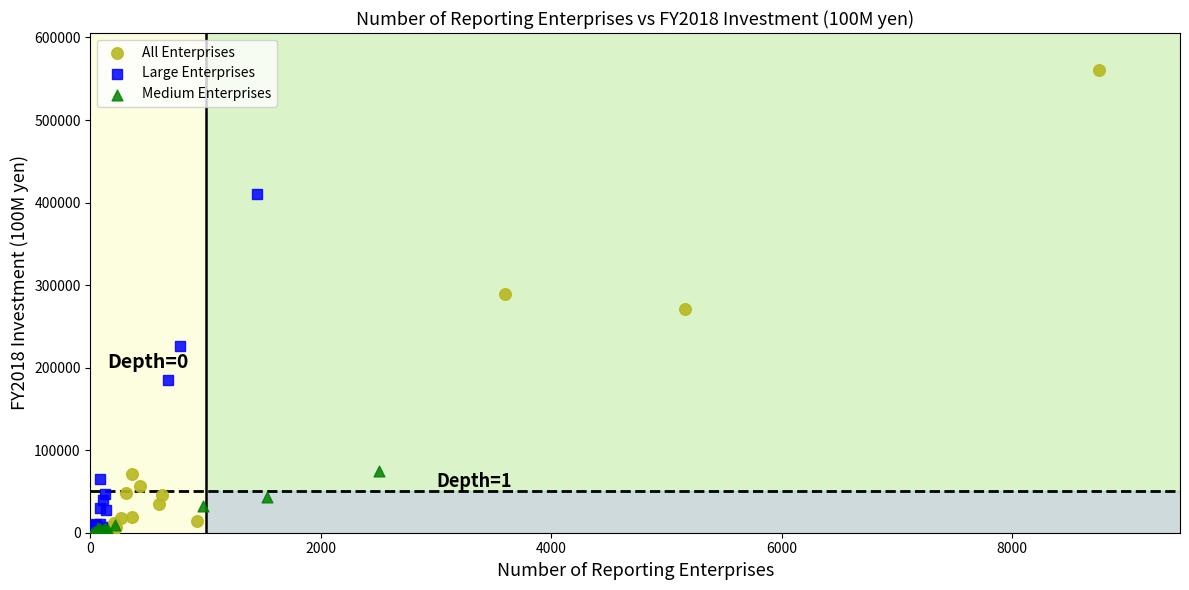

What are all the series names shown in the legend?

All Enterprises, Large Enterprises, Medium Enterprises